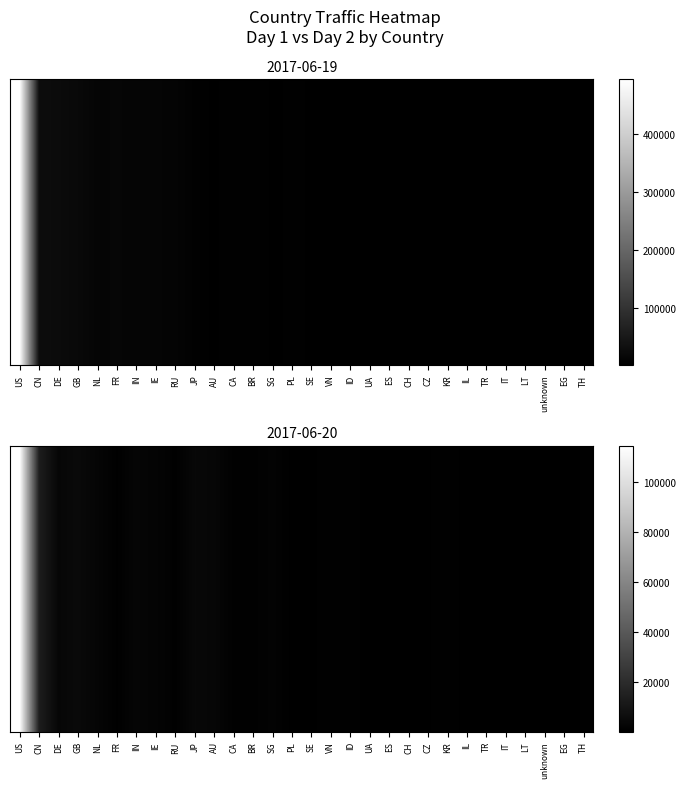

Between SE and UA, which is larger?

SE